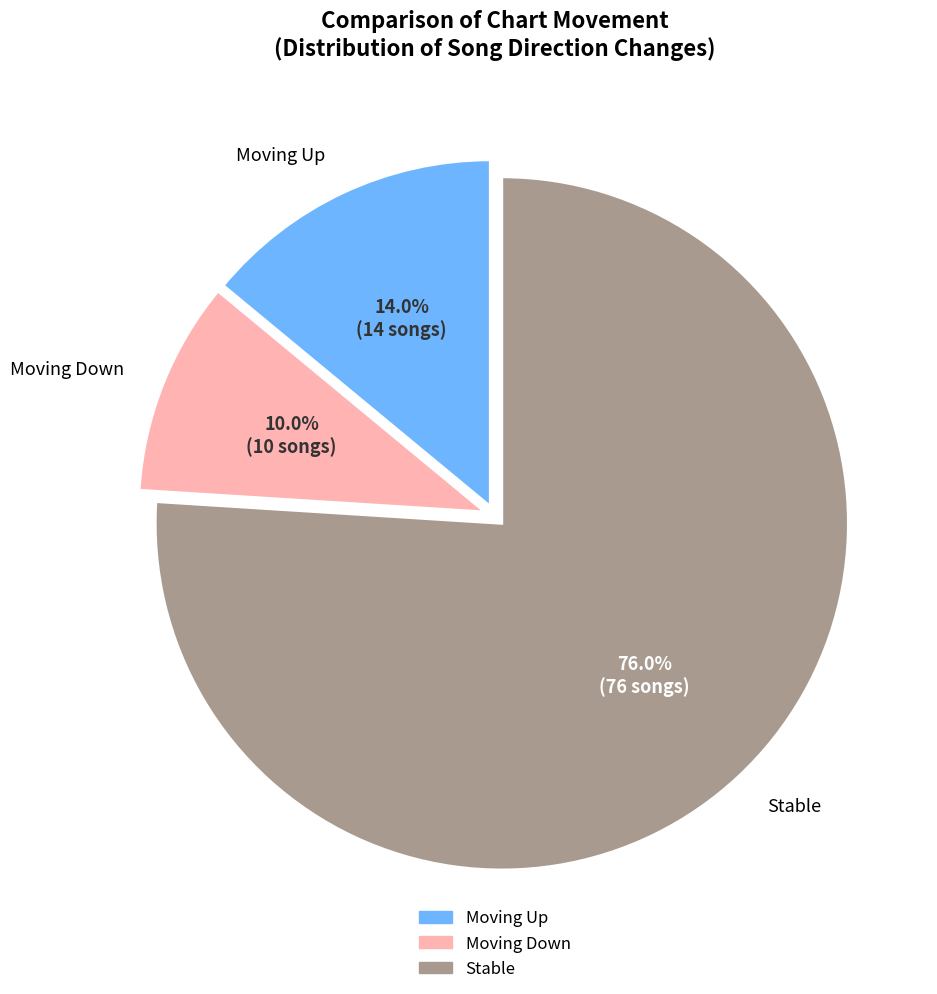

Between Moving Down and Moving Up, which is larger?

Moving Up